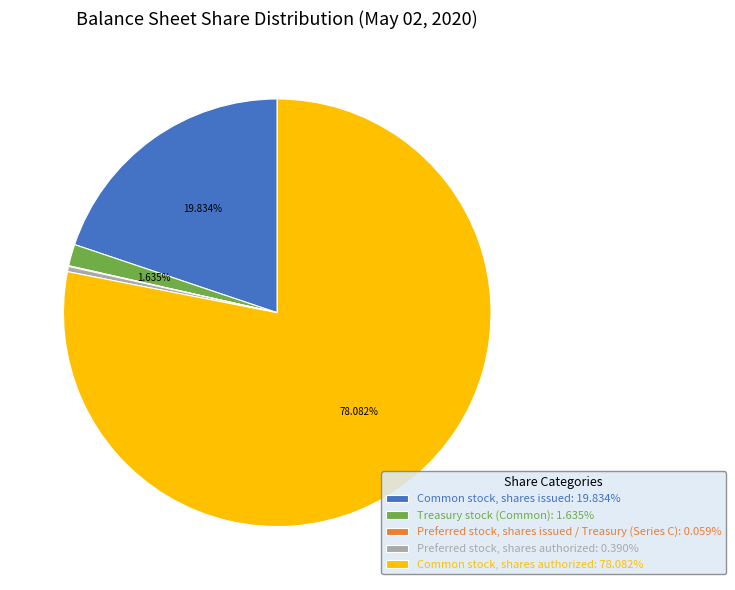

Is there a majority slice in this chart?

Yes